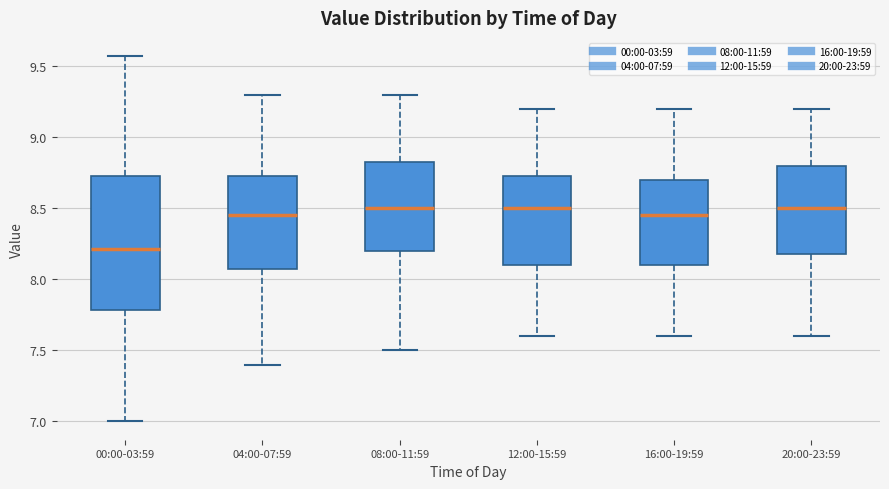

Where is the lower edge of the box for 08:00-11:59 on the y-axis? The values are not printed on the chart, so give them approximately, as read against the axis.

8.20